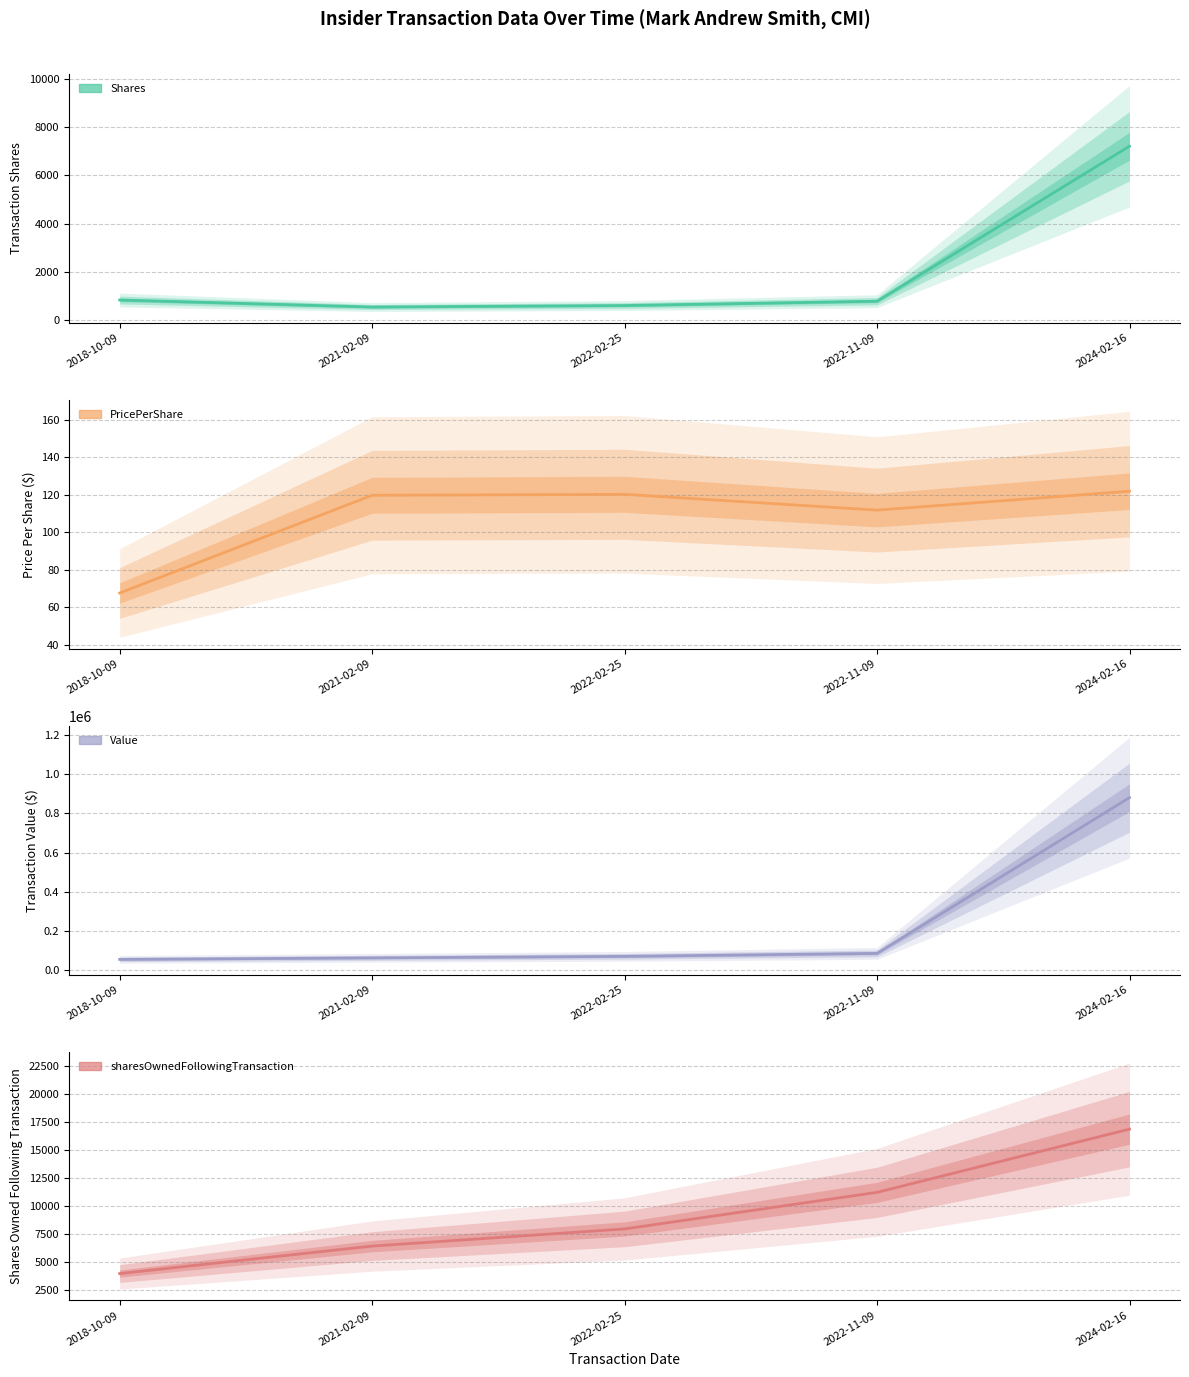

List the series in order of their peak value, lowest first.

transactionPricePerShare, transactionShares, sharesOwnedFollowingTransaction, transactionValue